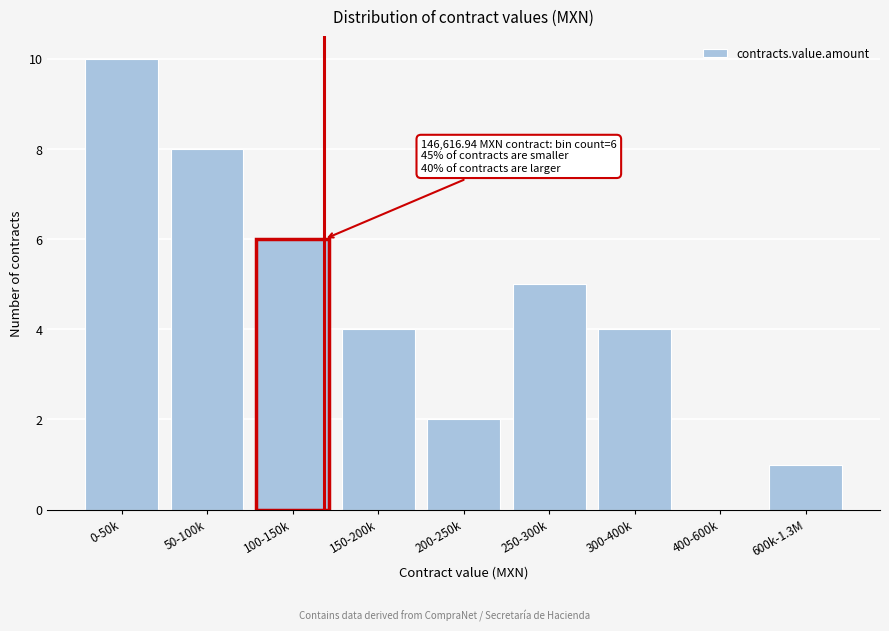

Reading left to right, extract all data points from this chart.

0-50k=10	50-100k=8	100-150k=6	150-200k=4	200-250k=2	250-300k=5	300-400k=4	400-600k=0	600k-1.3M=1